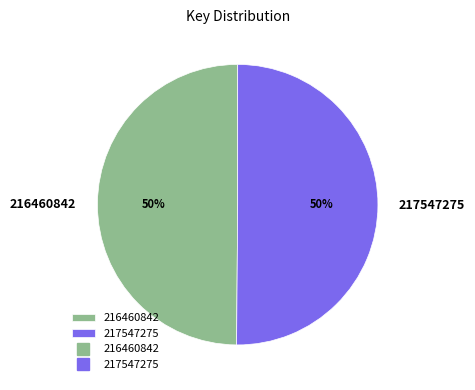

Count the number of slices in the pie.

2